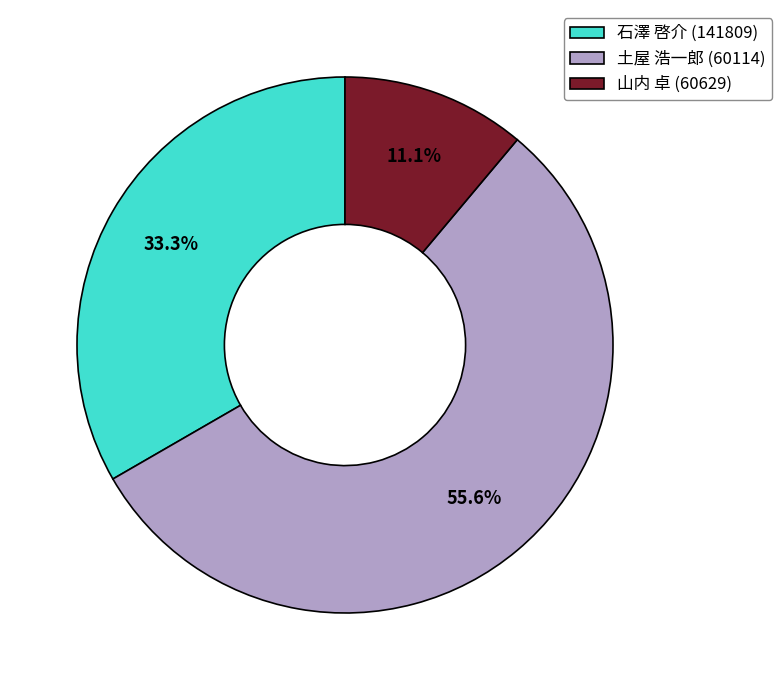

What is the largest slice in the pie chart?

土屋 浩一郎 (60114)